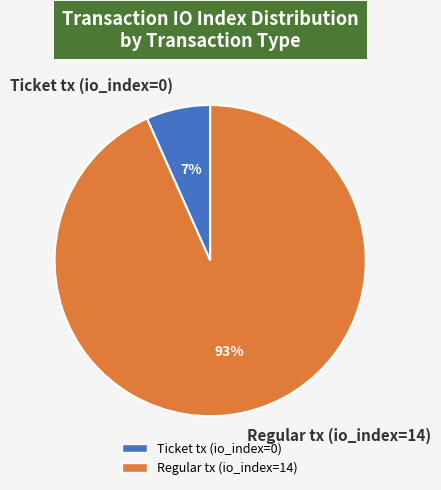

Between Ticket tx (io_index=0) and Regular tx (io_index=14), which is larger?

Regular tx (io_index=14)